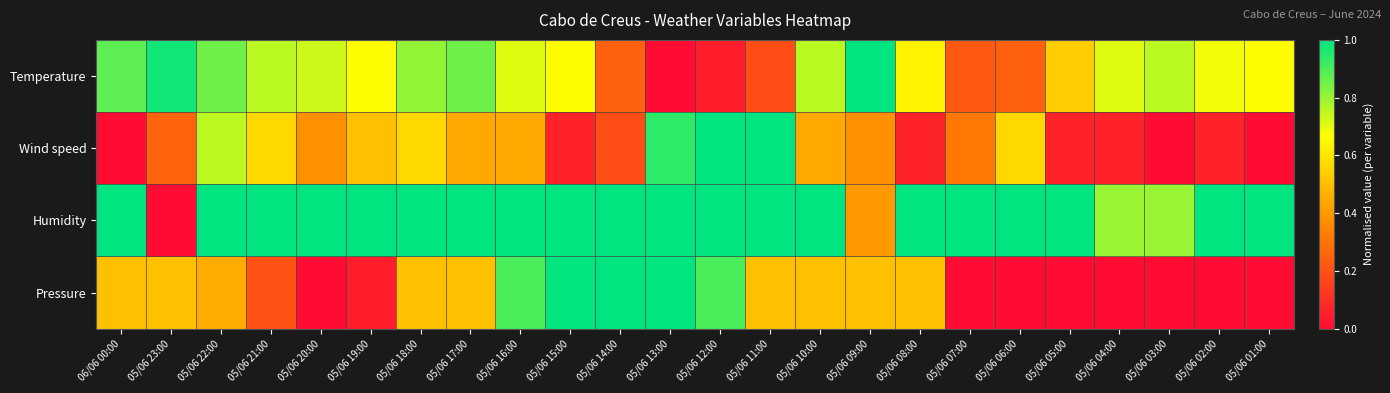

Rank the series at 05/06 21:00 from lowest to highest value.

Pressure, Wind speed, Temperature, Humidity